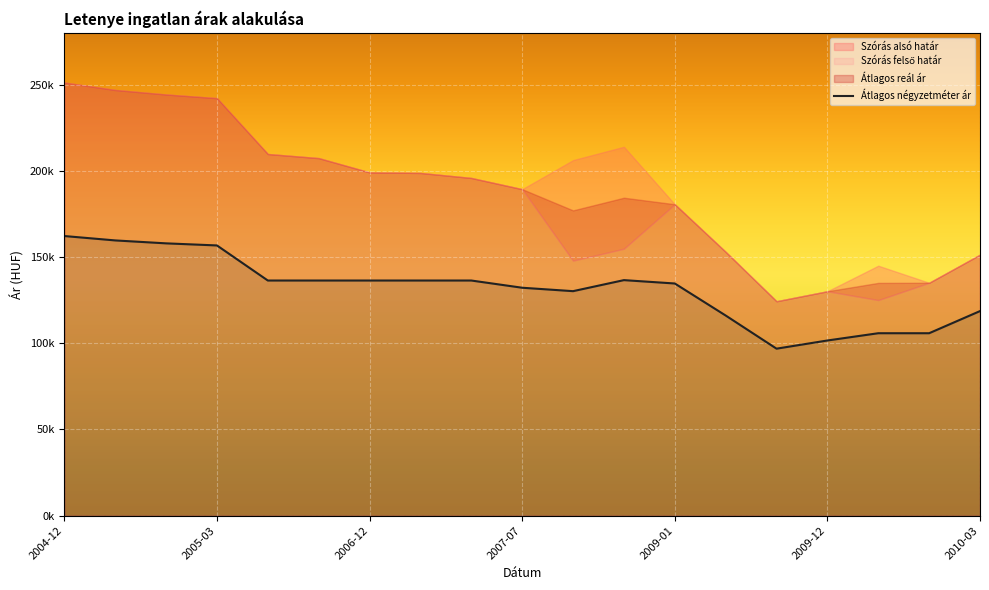

What is the sum of the values at 2010-03 and 2004-12?

280796